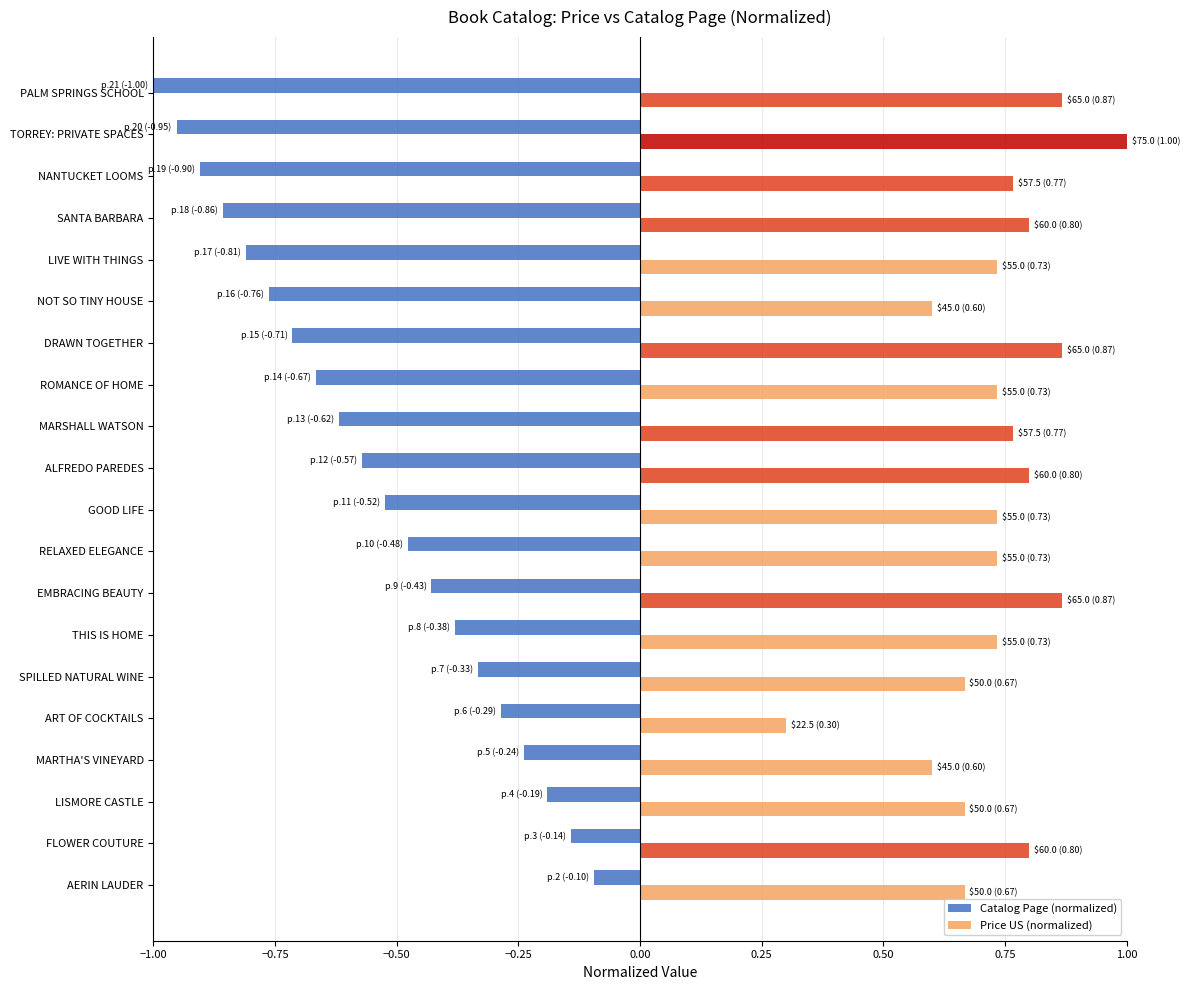

At which label is Catalog Page (normalized) closest to 0?

AERIN LAUDER